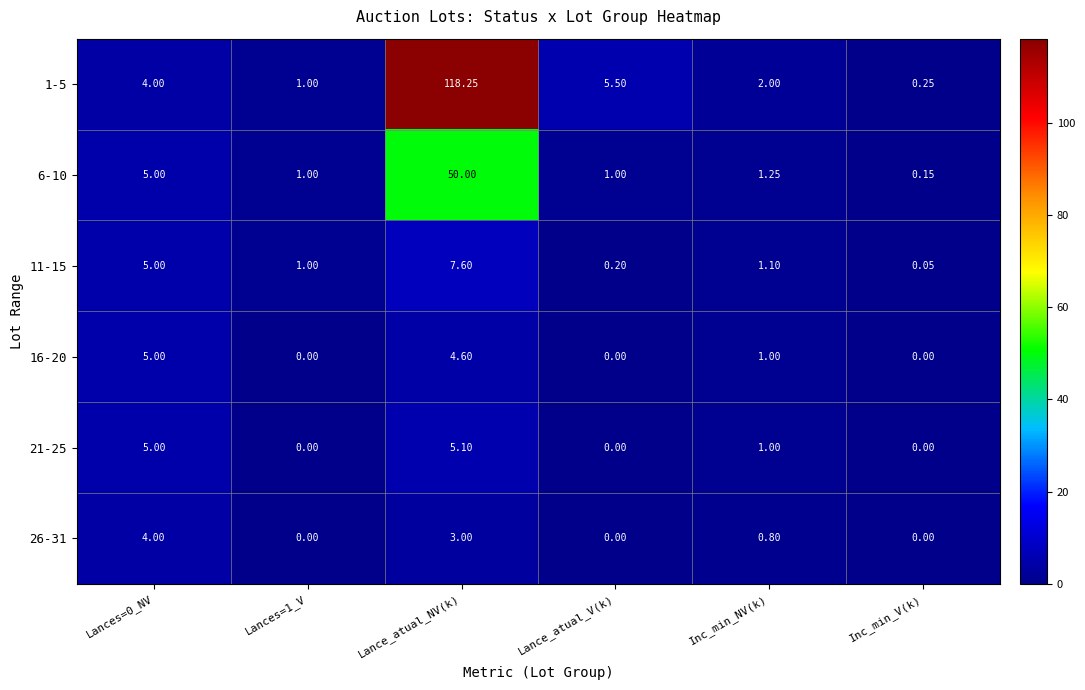

What is the total value across all series at Lance_atual_V(k)?

6.7